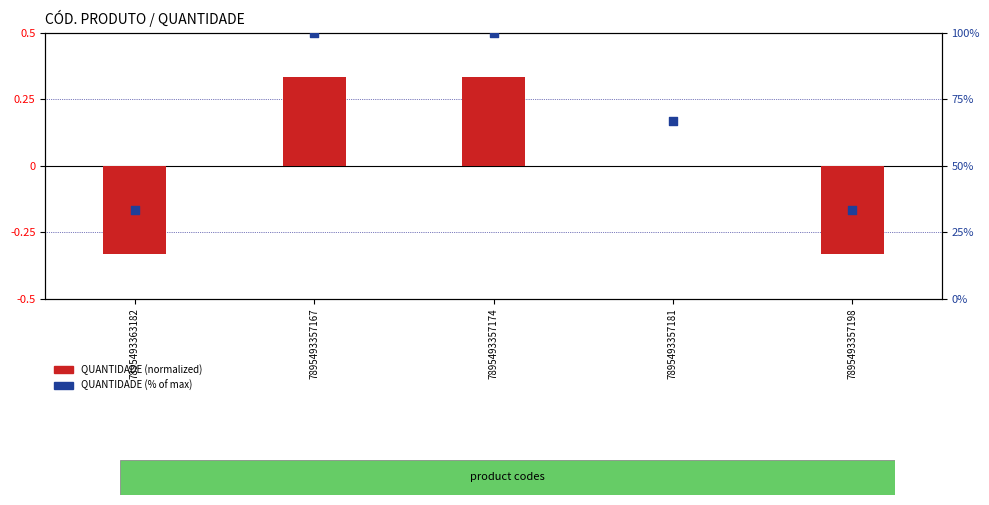

Which series has the largest total across all categories?

QUANTIDADE (% of max)